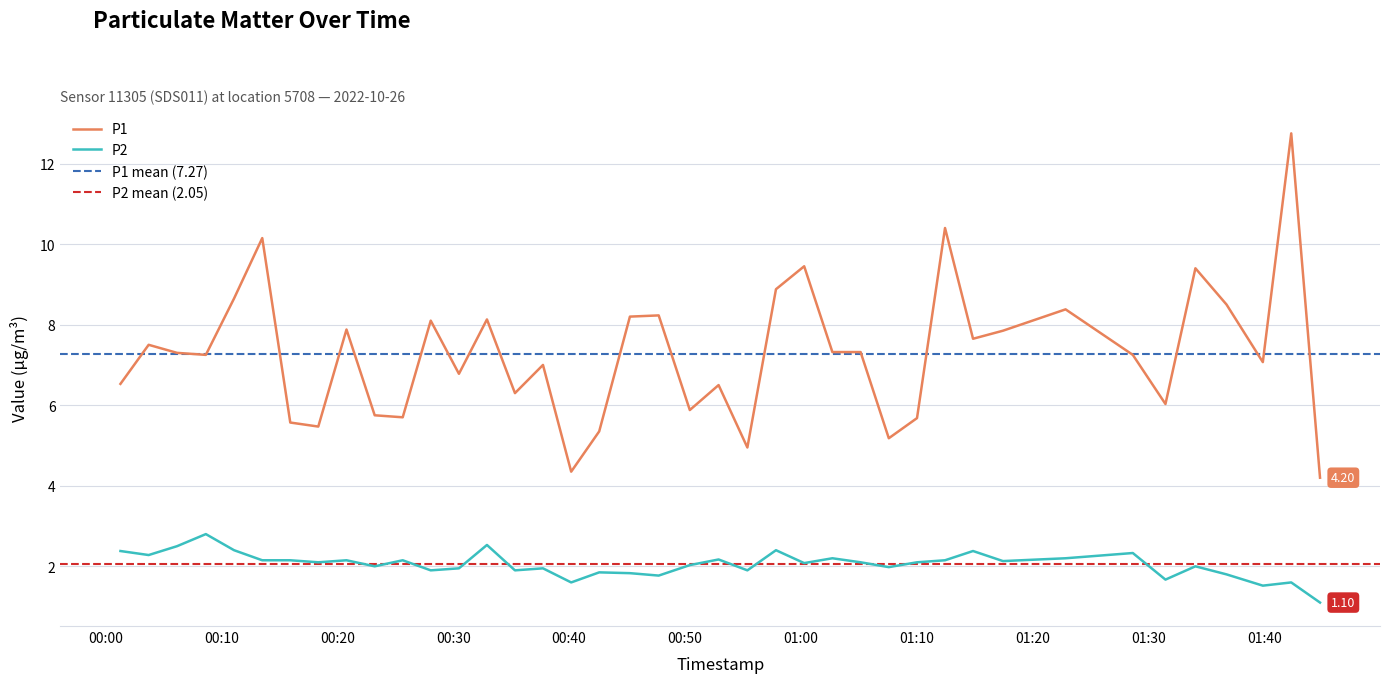

Where is the first local maximum for P2?

2022-10-26T00:08:40